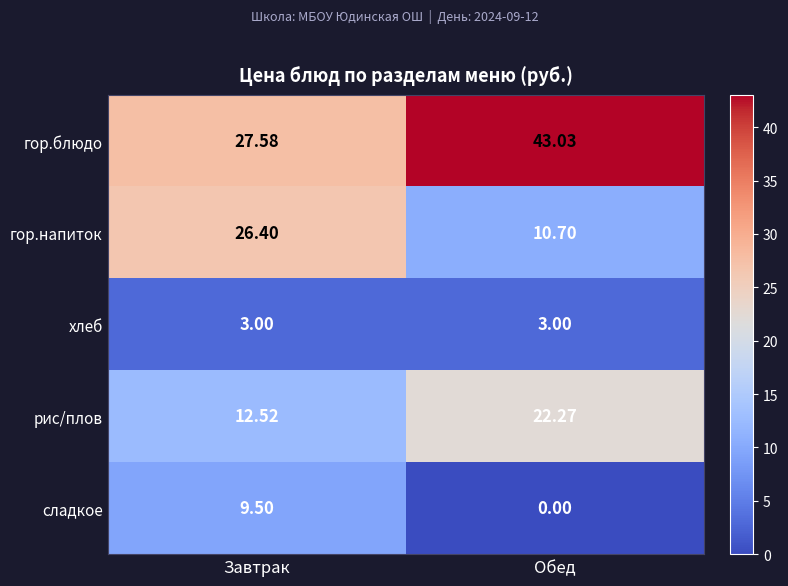

Which label corresponds to the largest value in the chart?

Обед